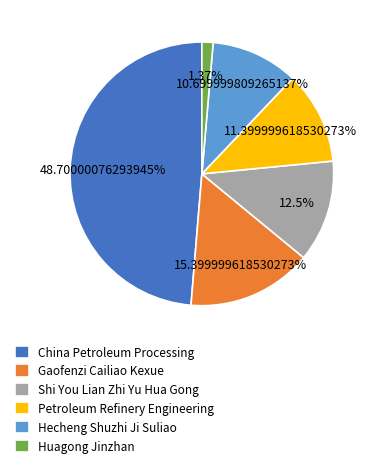

Which category has the biggest portion of the pie?

China Petroleum Processing